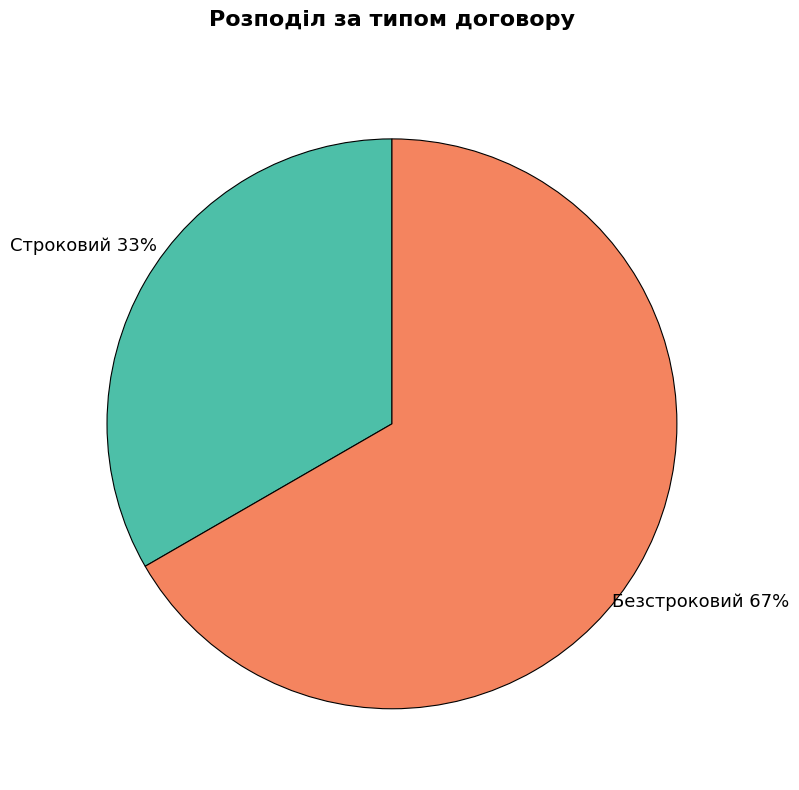

Count the number of slices in the pie.

2